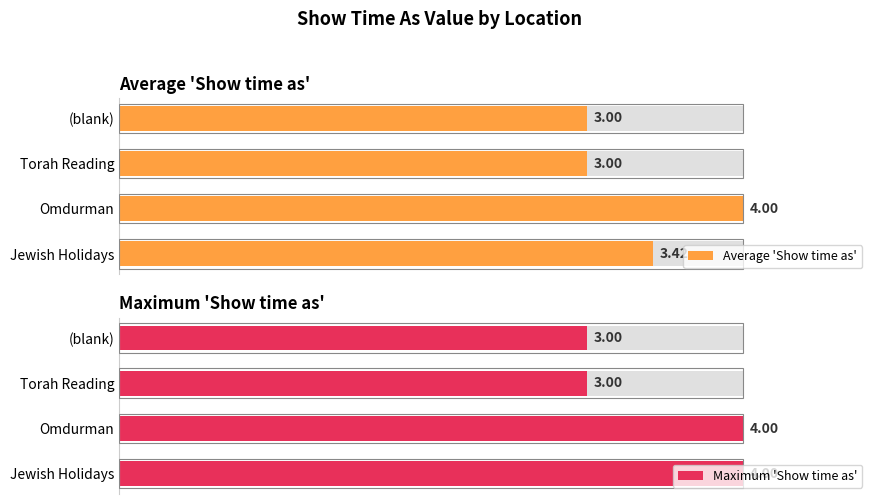

Count the Maximum 'Show time as' values in the range 75 to 100.

4